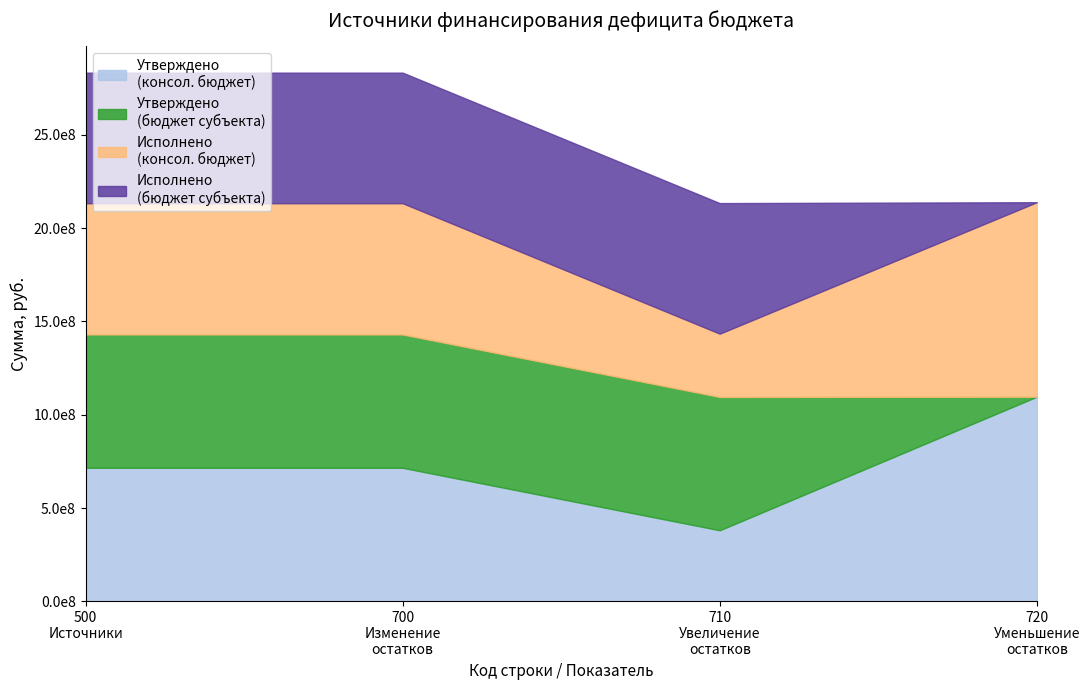

The value of Утверждено (консол. бюджет) at 700 is 715761188.2. True or false?

True